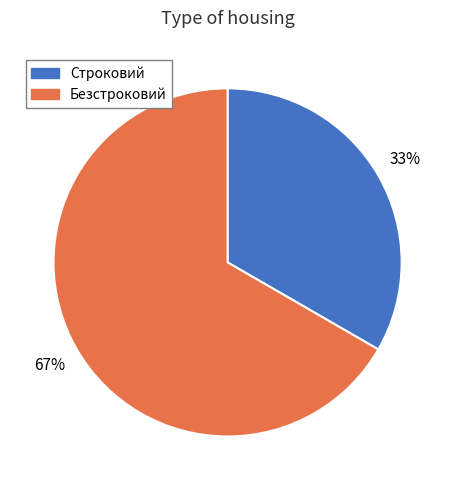

Combined, do Строковий and Безстроковий account for over 50%?

Yes